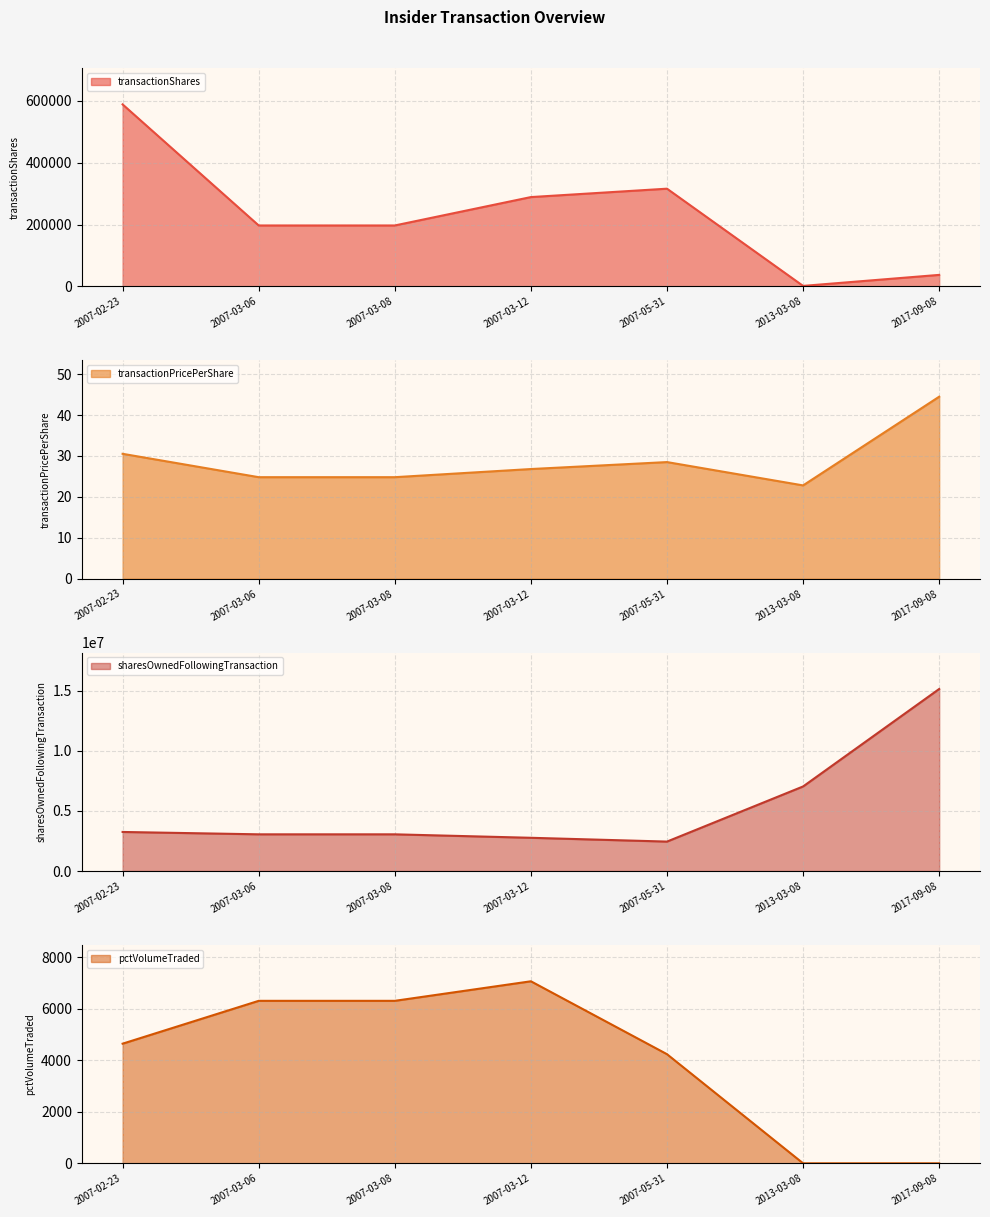

What is the spread (max minus min) of values at 2013-03-08?

7037899.0